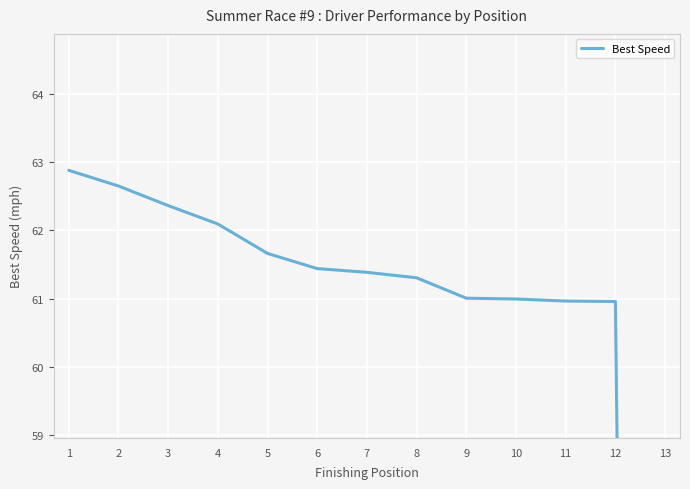

Which label corresponds to the smallest value in the chart?

13